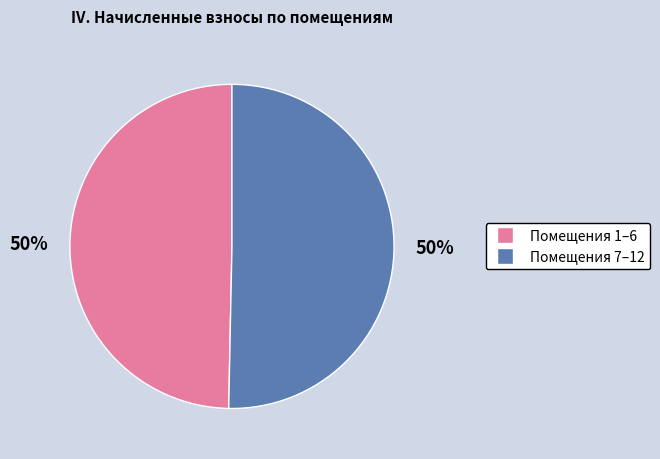

To the nearest percent, what is the average slice percentage?

50%